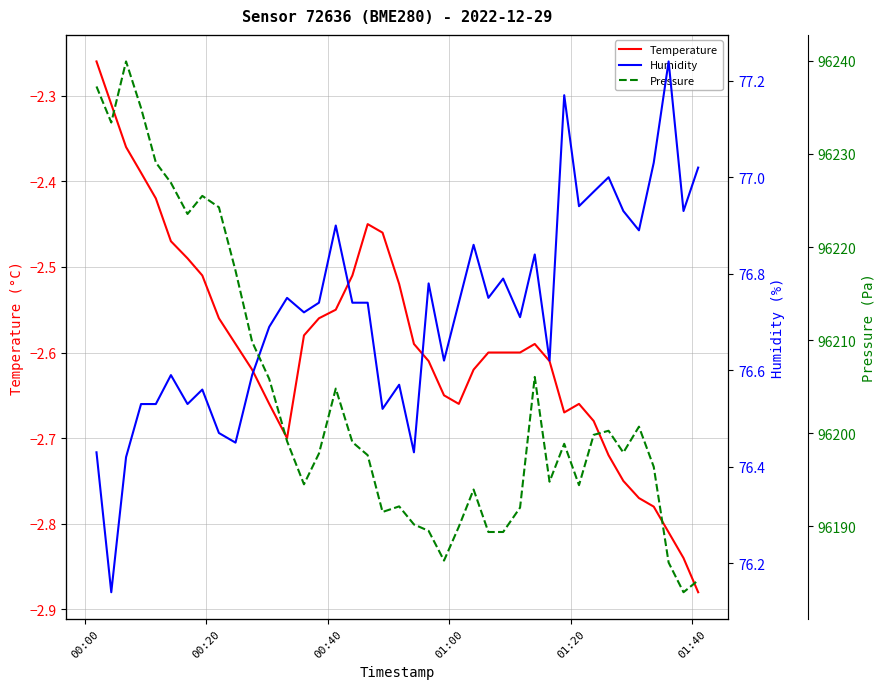

True or false: Temperature has more than 1 interior local peaks.

True